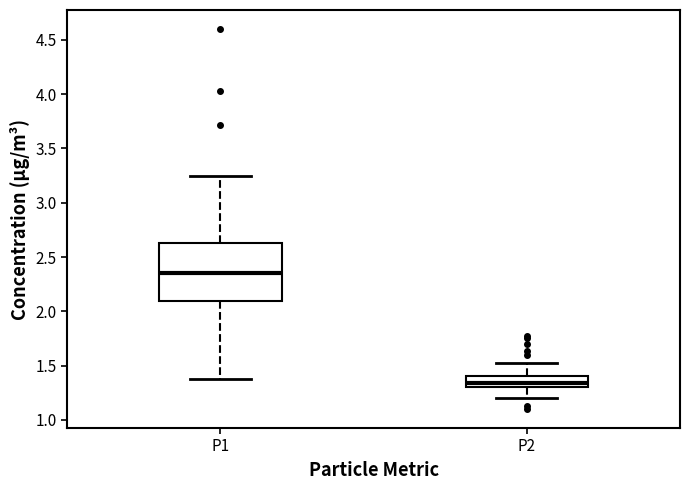

Which box has the lowest median line?

P2